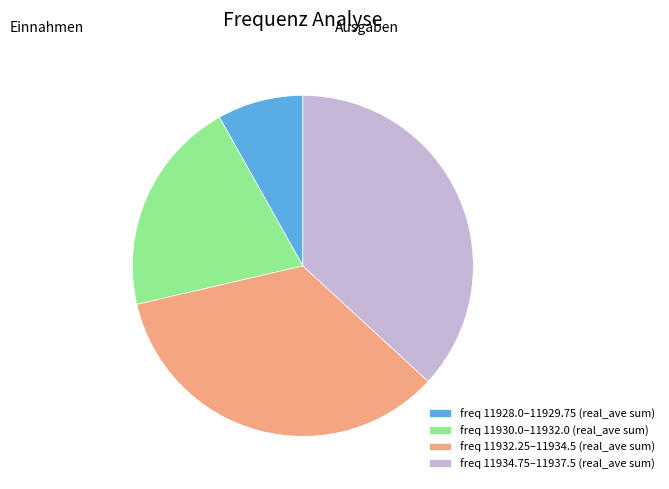

Which has a higher value, freq 11930.0–11932.0 (real_ave sum) or freq 11928.0–11929.75 (real_ave sum)?

freq 11930.0–11932.0 (real_ave sum)